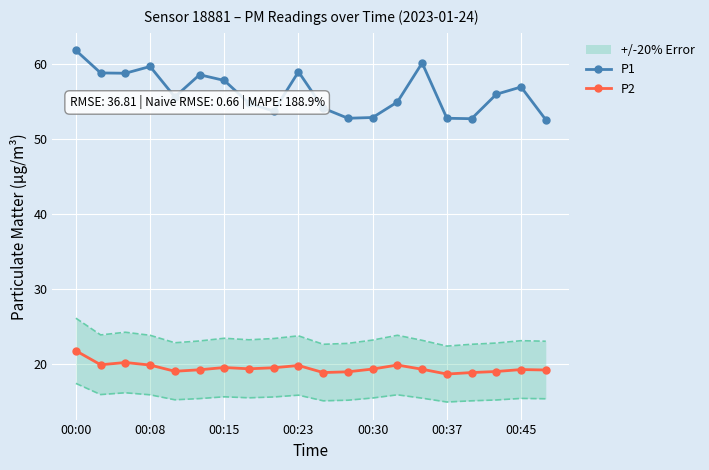

How many lines are shown in the chart?

2